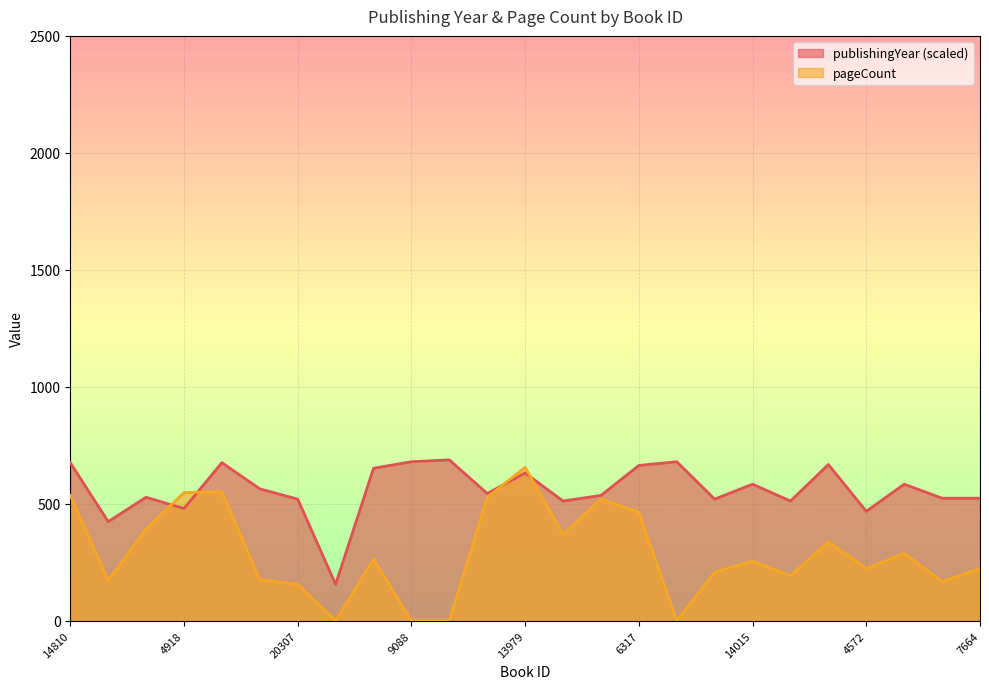

Reading right to left, extract all data points from this chart.

publishingYear: 524	524	584	468	668	512	584	520	680	664	536	512	632	544	688	680	652	156	520	564	676	480	528	424	676
pageCount: 224	168	288	224	338	192	256	208	0	464	520	370	656	528	0	0	264	0	156	176	552	548	392	172	536